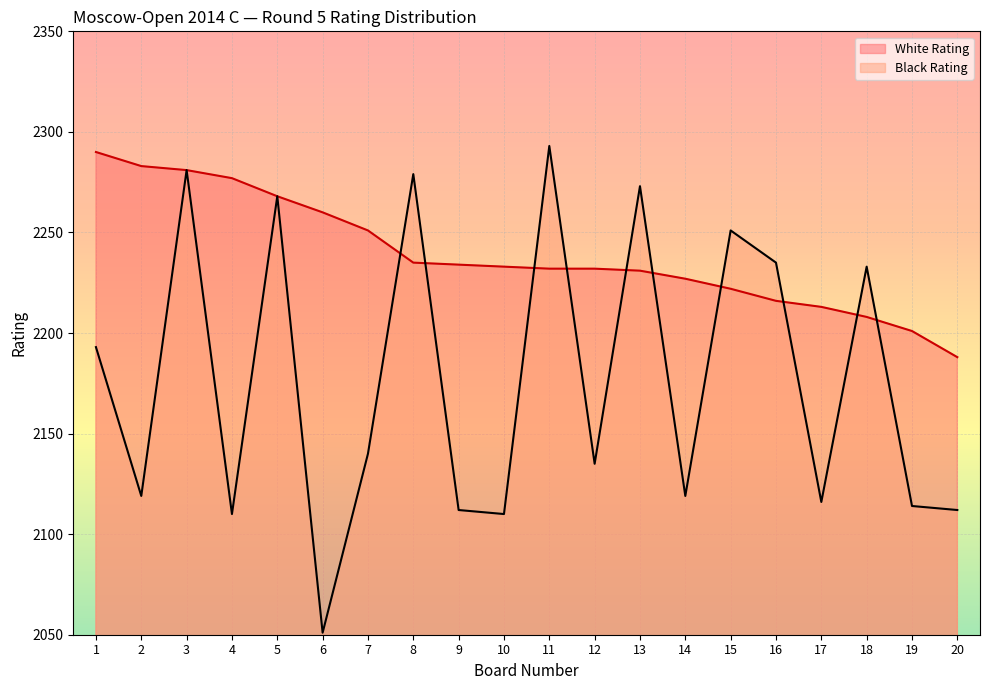

What is the sum of the Black Rating values at 10 and 13?

4383